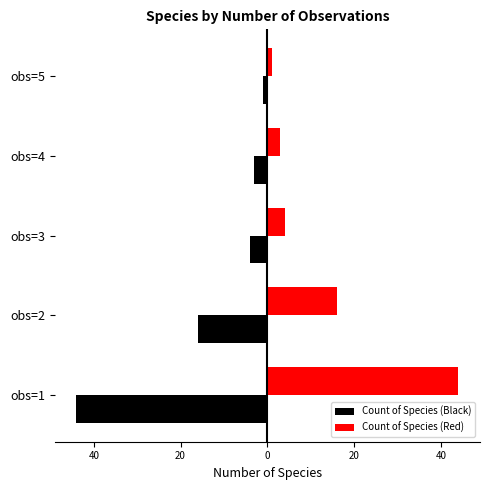

What are all the series names shown in the legend?

Count of Species (Black), Count of Species (Red)